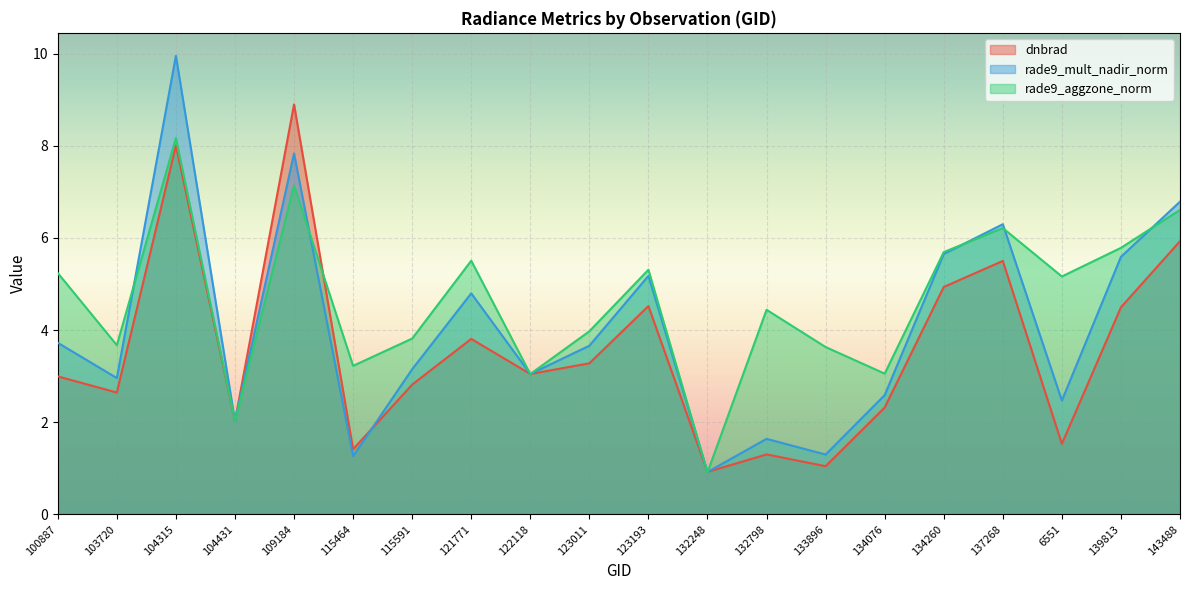

Is the value of dnbrad at 115464 greater than the value of rade9_mult_nadir_norm at 134260?

No